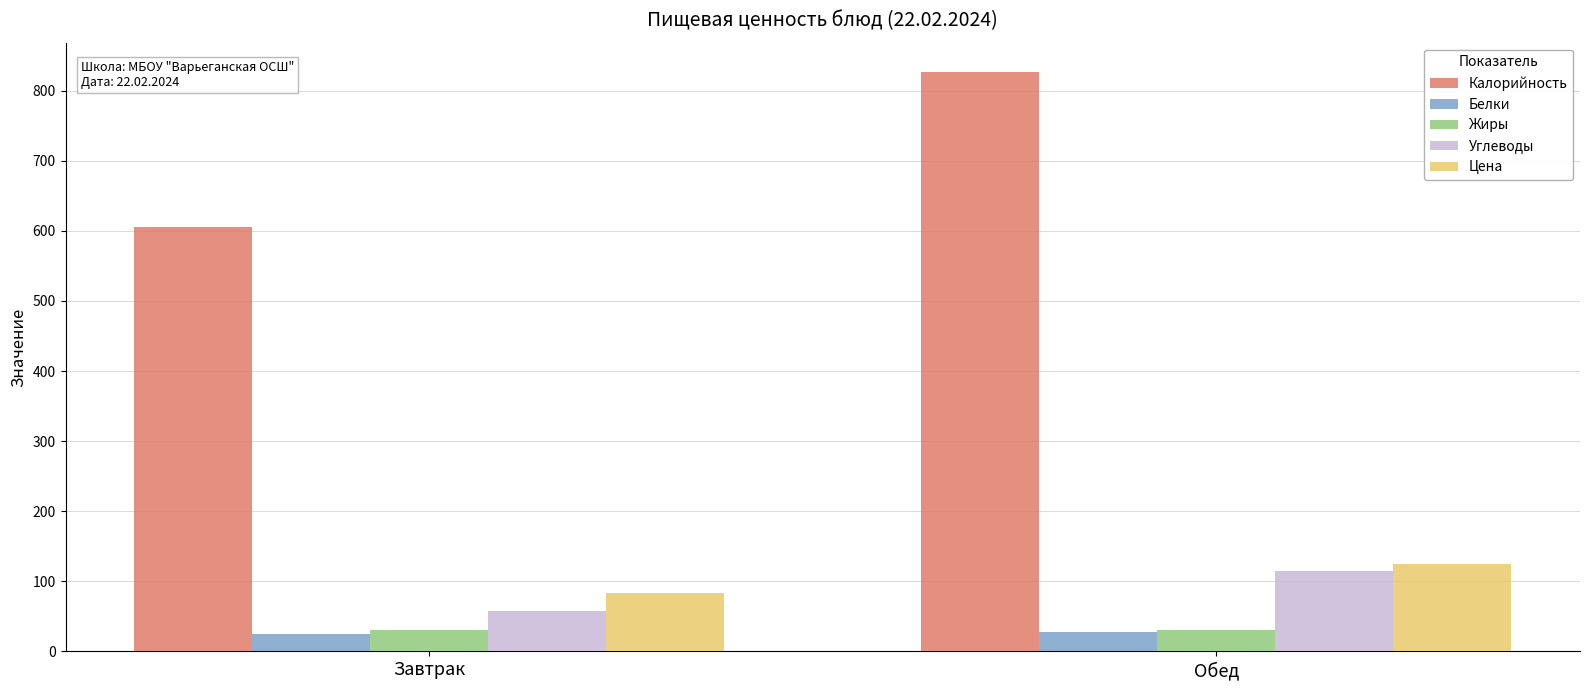

What is the smallest value displayed?

24.2